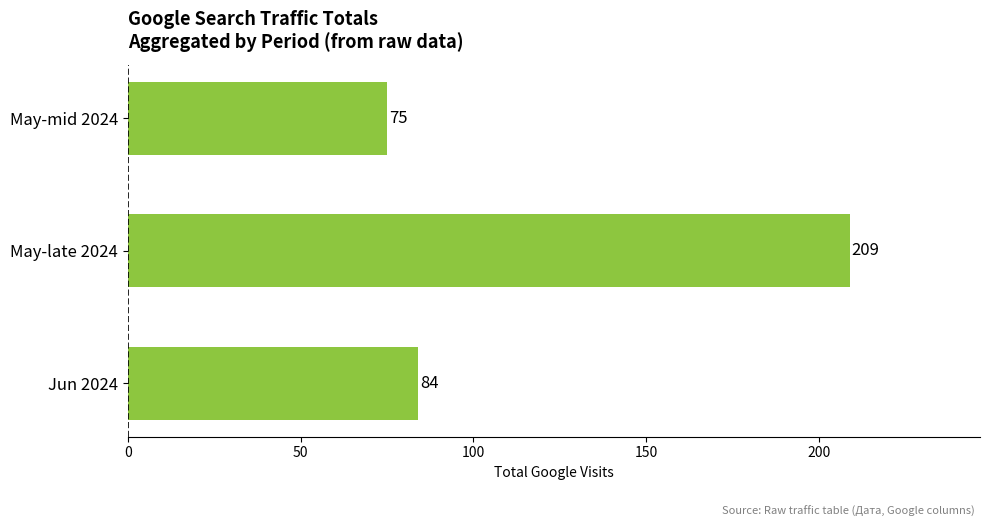

True or false: the data shows 84 at Jun 2024.

True